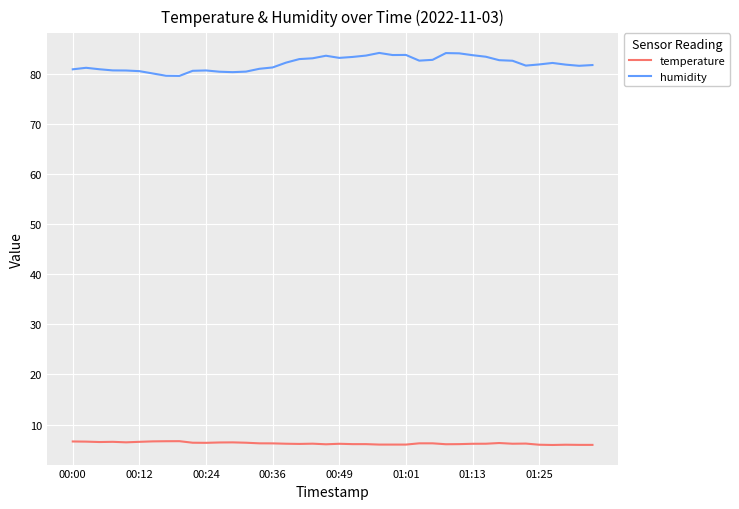

What is the highest value of the humidity series?

84.2